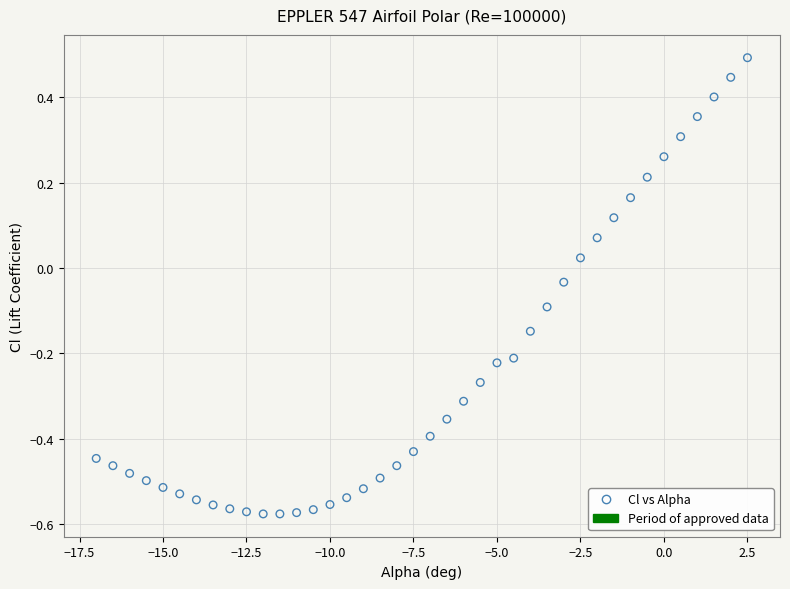

What is the range of X values (max minus min)?

19.5